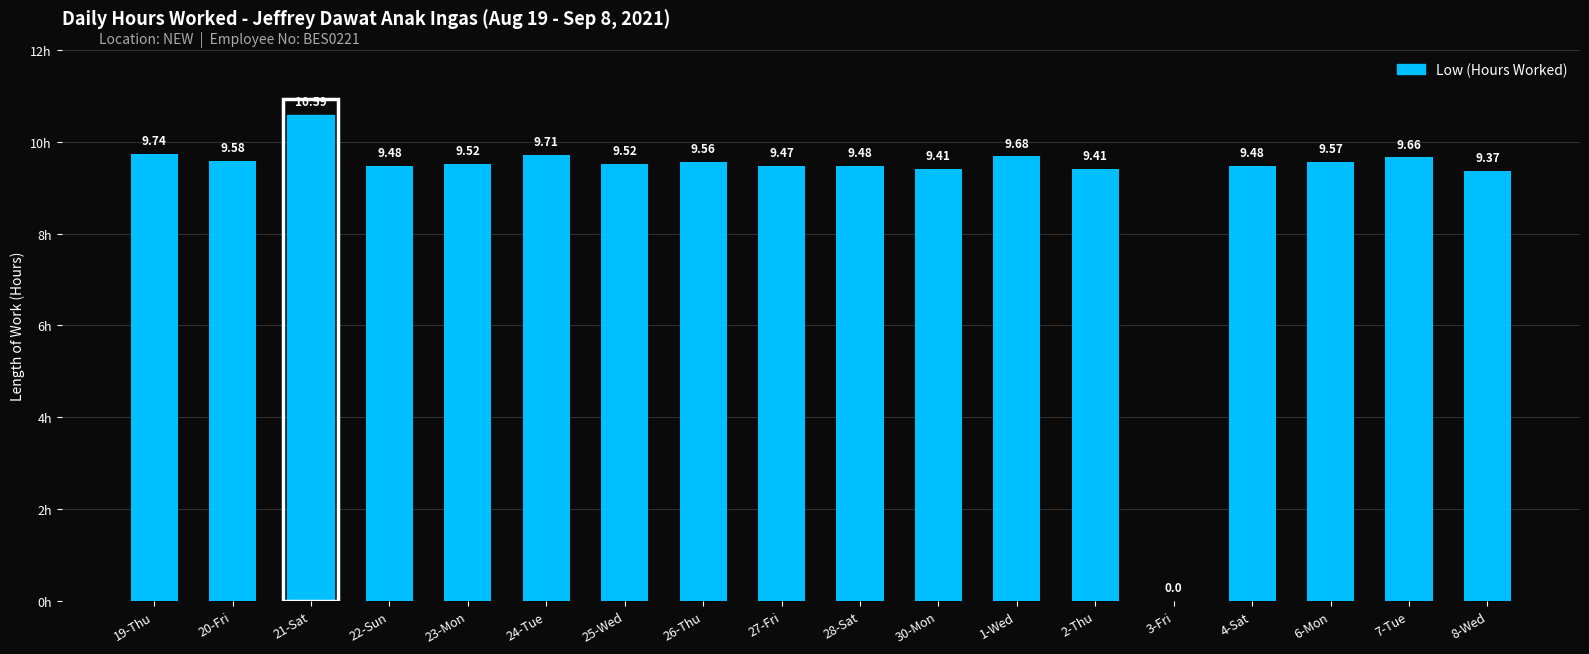

Reading right to left, transcribe all the data shown in this chart.

8-Wed=9.4	7-Tue=9.7	6-Mon=9.6	4-Sat=9.5	3-Fri=0.0	2-Thu=9.4	1-Wed=9.7	30-Mon=9.4	28-Sat=9.5	27-Fri=9.5	26-Thu=9.6	25-Wed=9.5	24-Tue=9.7	23-Mon=9.5	22-Sun=9.5	21-Sat=10.6	20-Fri=9.6	19-Thu=9.7